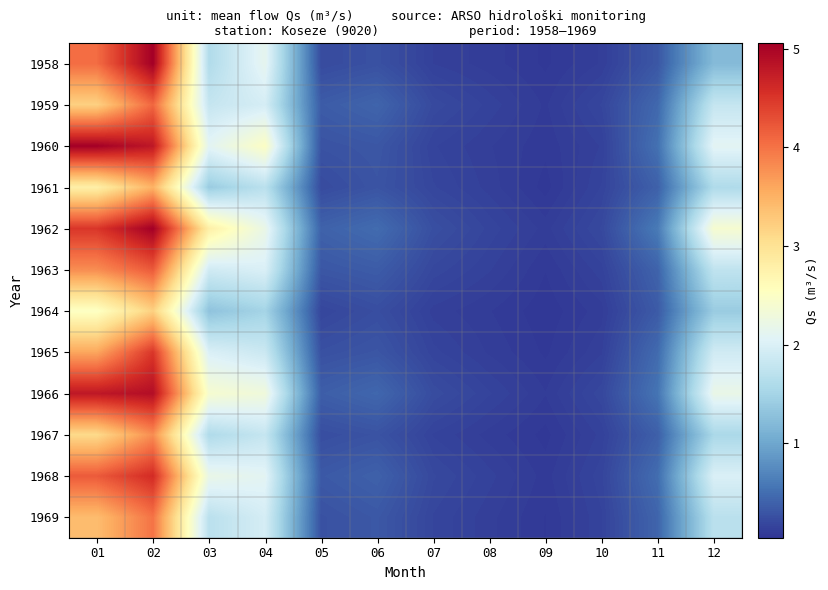

Reading left to right, list all the values displayed in this chart.

1958: 01=4.1	02=5.1	03=1.6	04=2.1	05=0.2	06=0.3	07=0.1	08=0.1	09=0.1	10=0.1	11=0.3	12=1.2
1959: 01=3.2	02=4.1	03=1.8	04=1.9	05=0.3	06=0.4	07=0.2	08=0.1	09=0.1	10=0.2	11=0.5	12=1.8
1960: 01=5.0	02=4.8	03=2.1	04=2.5	05=0.3	06=0.3	07=0.2	08=0.1	09=0.1	10=0.1	11=0.5	12=2.1
1961: 01=2.8	02=3.5	03=1.4	04=1.7	05=0.2	06=0.3	07=0.2	08=0.1	09=0.1	10=0.2	11=0.4	12=1.6
1962: 01=4.5	02=5.1	03=2.8	04=2.2	05=0.4	06=0.5	07=0.2	08=0.2	09=0.1	10=0.2	11=0.6	12=2.4
1963: 01=3.8	02=4.2	03=1.9	04=2.0	05=0.3	06=0.3	07=0.2	08=0.1	09=0.1	10=0.1	11=0.4	12=1.8
1964: 01=2.5	02=3.2	03=1.3	04=1.5	05=0.2	06=0.2	07=0.1	08=0.1	09=0.1	10=0.1	11=0.3	12=1.4
1965: 01=3.6	02=4.5	03=2.0	04=1.9	05=0.3	06=0.3	07=0.2	08=0.1	09=0.1	10=0.1	11=0.5	12=1.9
1966: 01=4.8	02=4.9	03=2.4	04=2.3	05=0.4	06=0.4	07=0.2	08=0.2	09=0.1	10=0.2	11=0.6	12=2.2
1967: 01=3.1	02=3.8	03=1.6	04=1.8	05=0.2	06=0.3	07=0.2	08=0.1	09=0.1	10=0.1	11=0.4	12=1.6
1968: 01=4.2	02=4.6	03=2.2	04=2.1	05=0.3	06=0.4	07=0.2	08=0.1	09=0.1	10=0.2	11=0.5	12=2.0
1969: 01=3.4	02=4.0	03=1.7	04=1.9	05=0.3	06=0.3	07=0.2	08=0.1	09=0.1	10=0.2	11=0.4	12=1.7